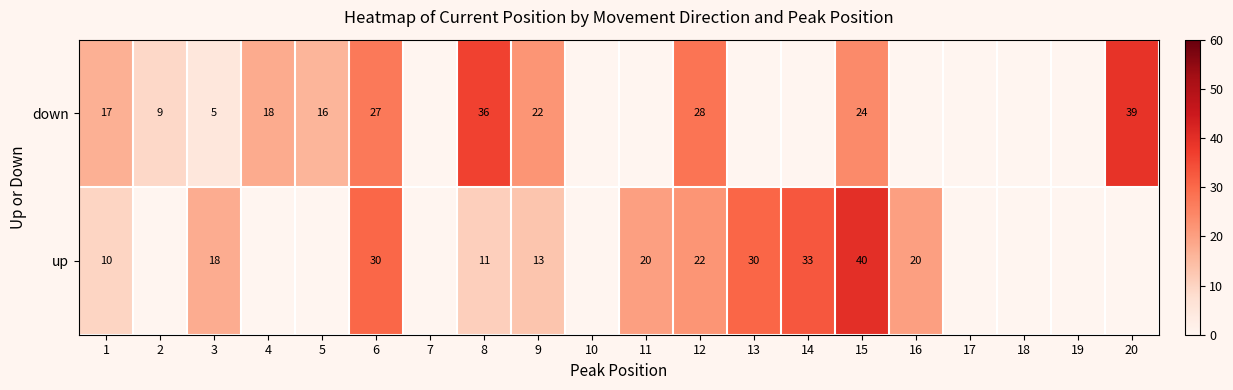

What is the maximum value shown in the chart?

40.0